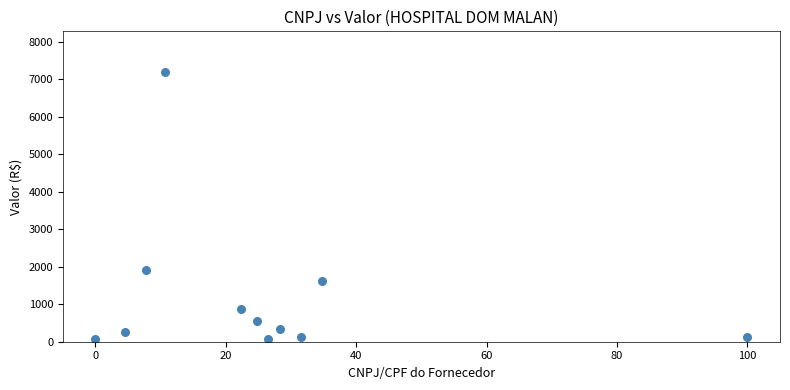

What is the range of X values (max minus min)?

100.0